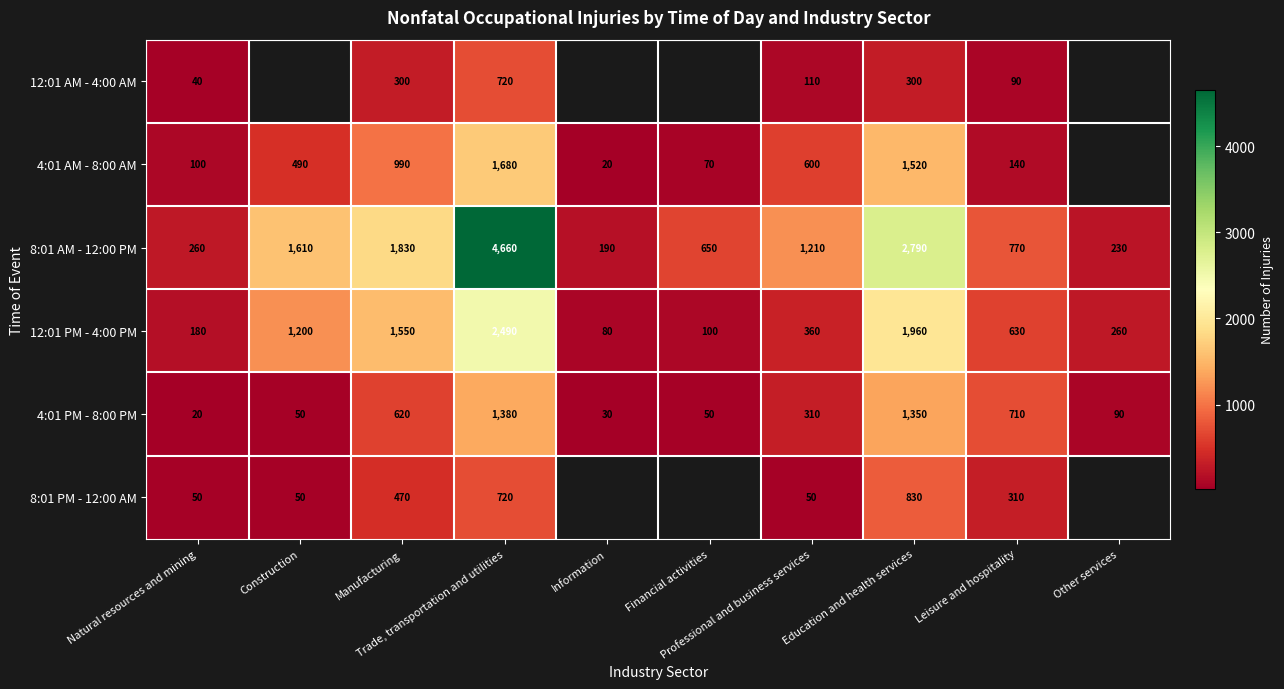

What is the maximum value for 8:01 AM - 12:00 PM?

4660